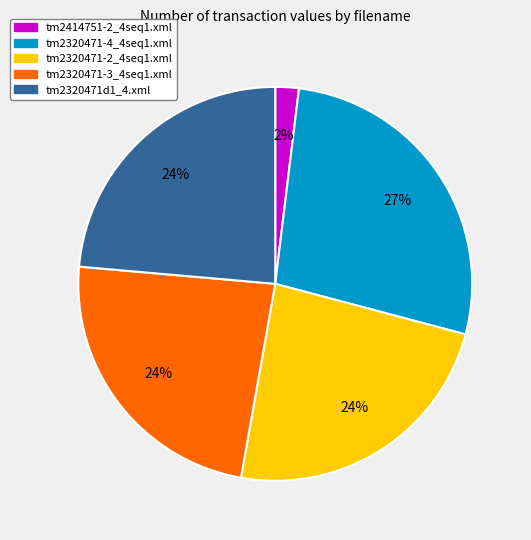

How many segments does this pie chart have?

5